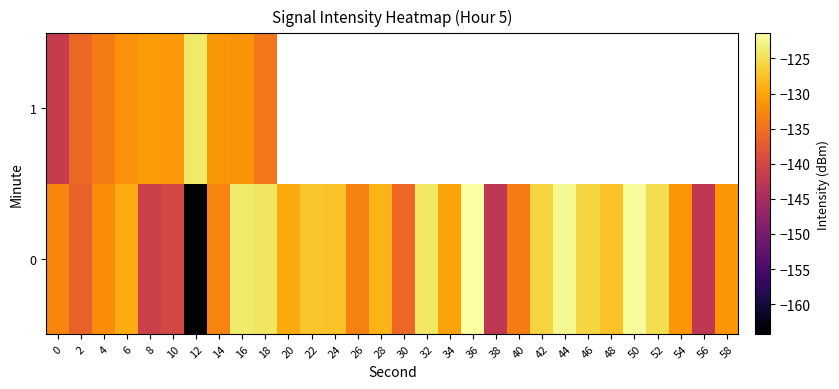

At 18, list the series in order from largest to smallest.

row_0, row_1